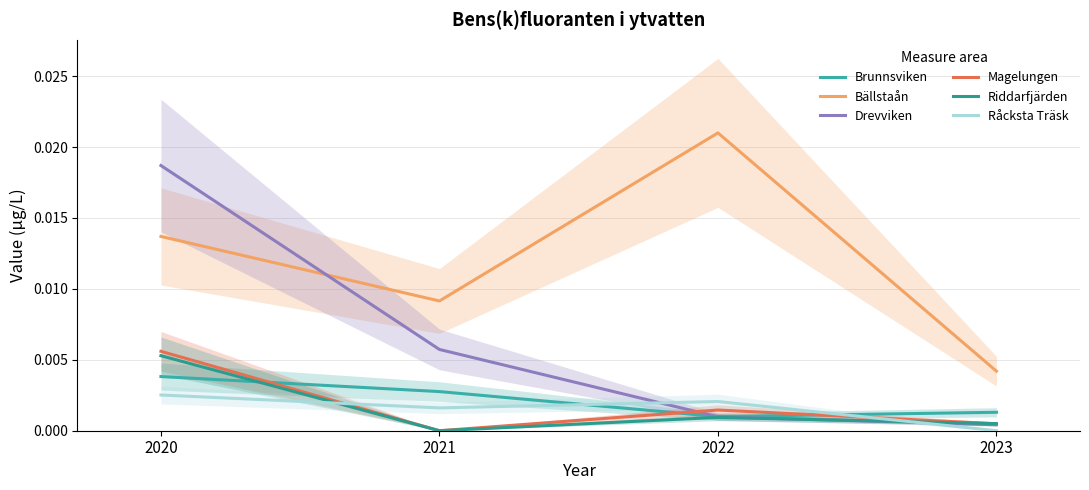

Reading left to right, transcribe all the data shown in this chart.

Brunnsviken: 2020=0.0	2021=0.0	2022=0.0	2023=0.0
Bällstaån: 2020=0.0	2021=0.0	2022=0.0	2023=0.0
Drevviken: 2020=0.0	2021=0.0	2022=0.0	2023=0.0
Magelungen: 2020=0.0	2021=0.0	2022=0.0	2023=0.0
Riddarfjärden: 2020=0.0	2021=0.0	2022=0.0	2023=0.0
Råcksta Träsk: 2020=0.0	2021=0.0	2022=0.0	2023=0.0